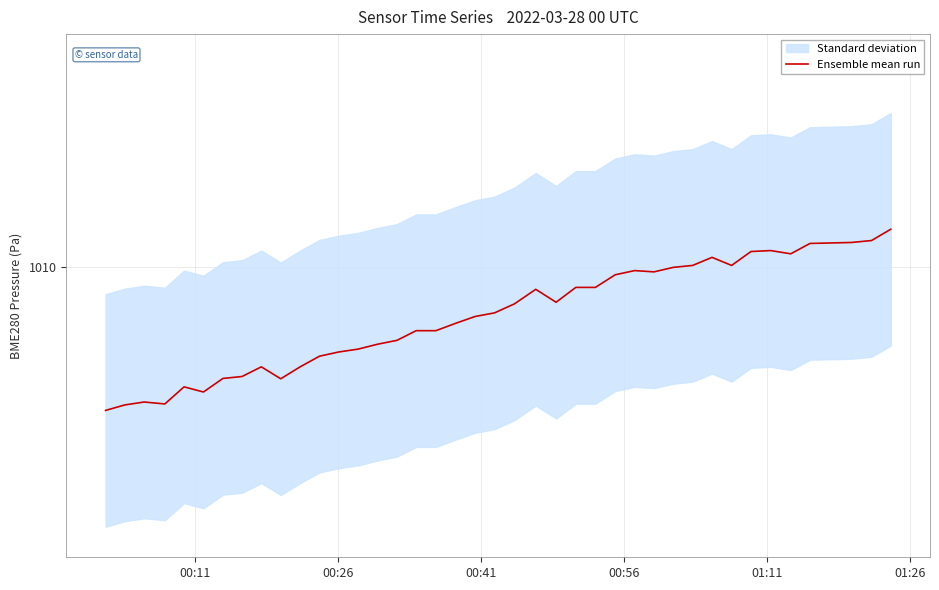

What is the average value?

1009.6